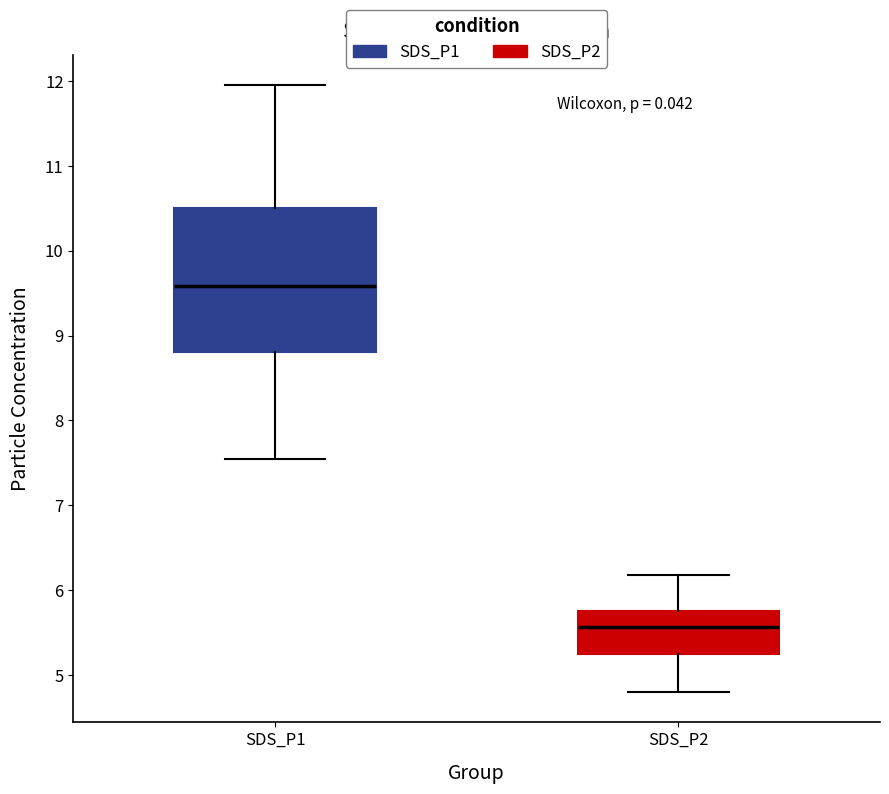

Which box has the highest median line?

SDS_P1